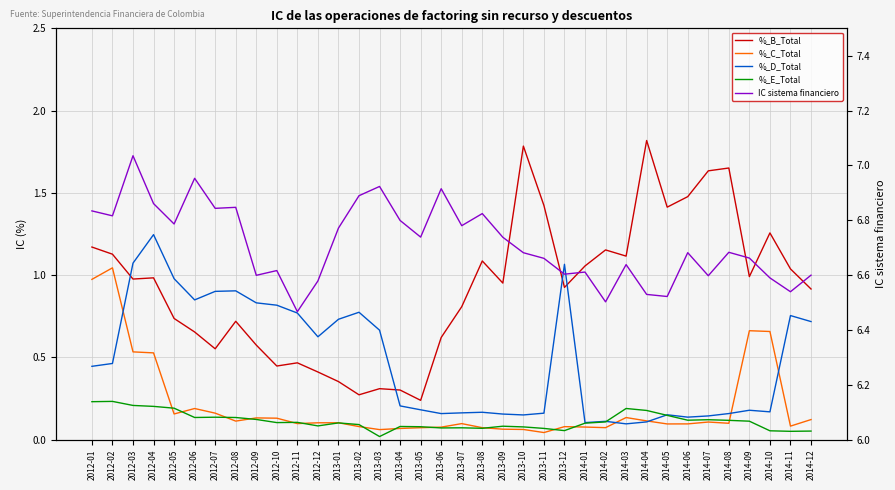

Rank the series by their maximum value, from lowest to highest.

%_E_Total, %_C_Total, %_D_Total, %_B_Total, IC sistema financiero